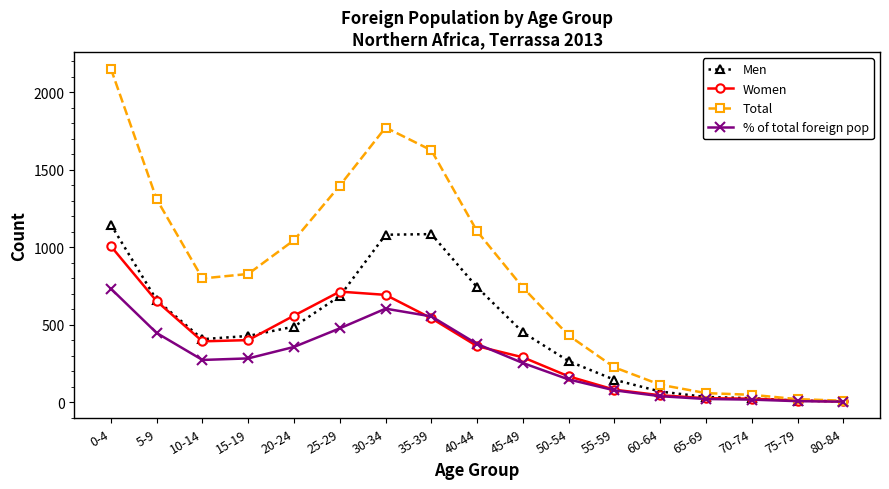

Where is the first local maximum for Women?

25-29